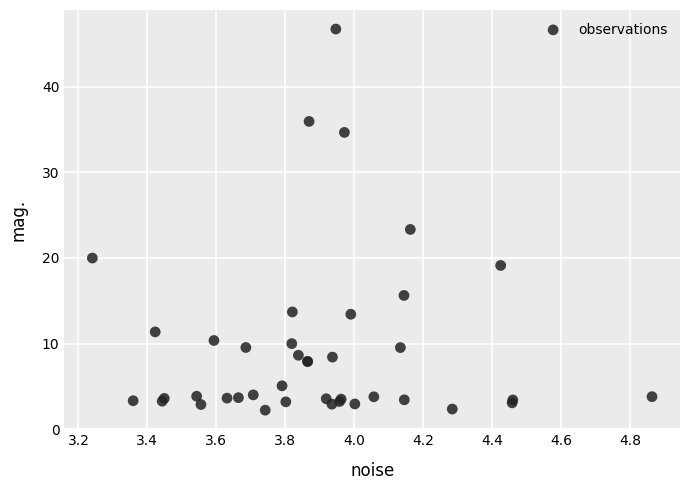

What Y value in the scatter plot is closest to 24?

23.3